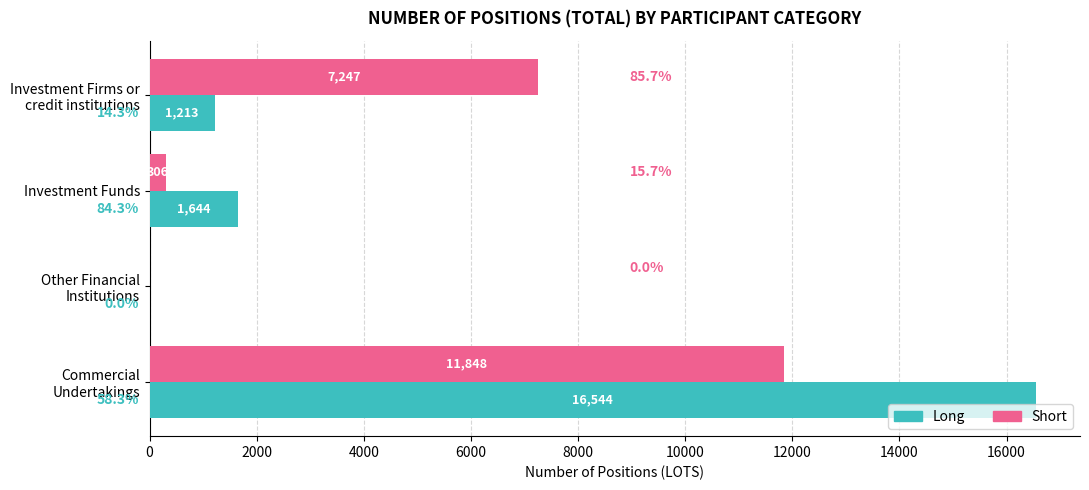

What is the sum of all Long values?

19401